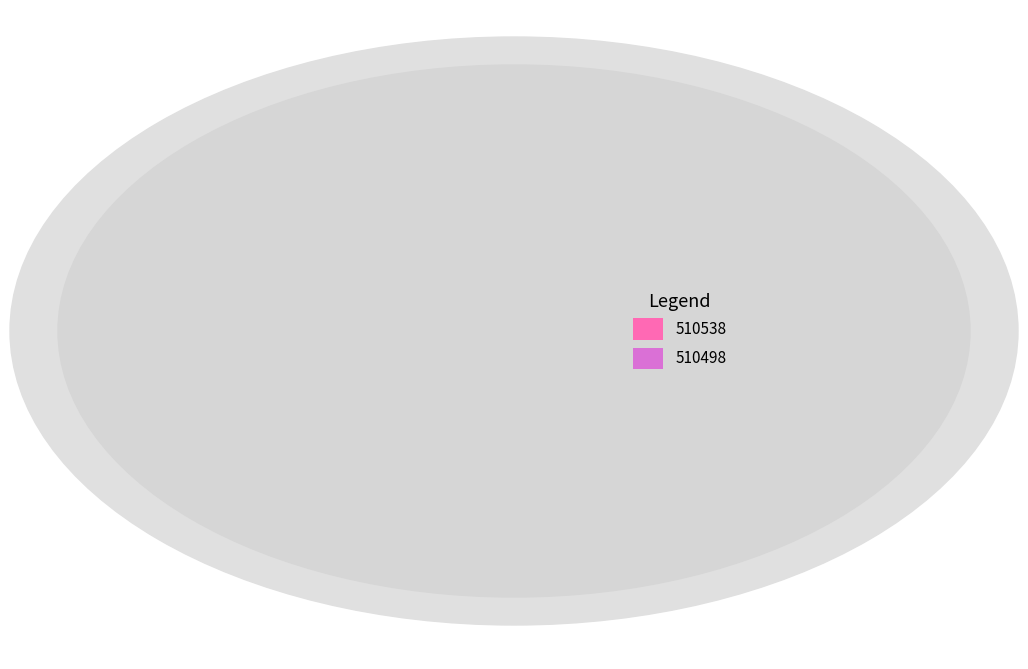

The 510538 slice represents 37% of the pie. True or false?

False